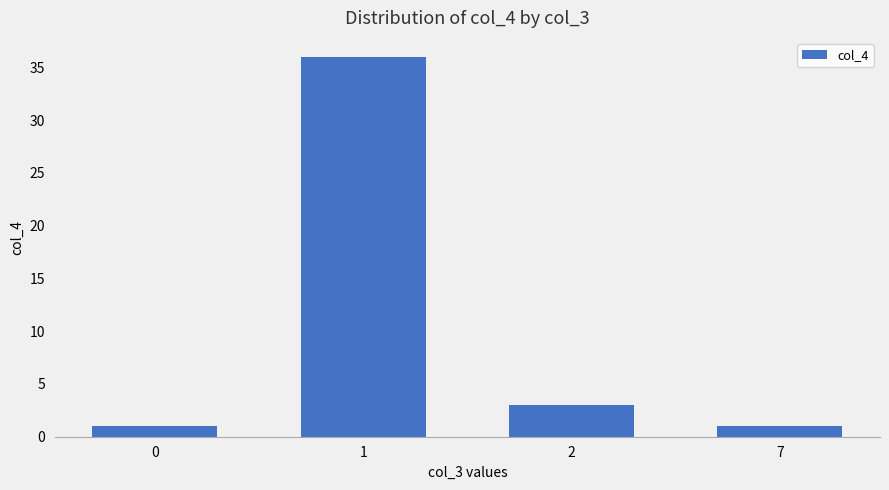

The chart shows a value of 36 at 1. True or false?

True